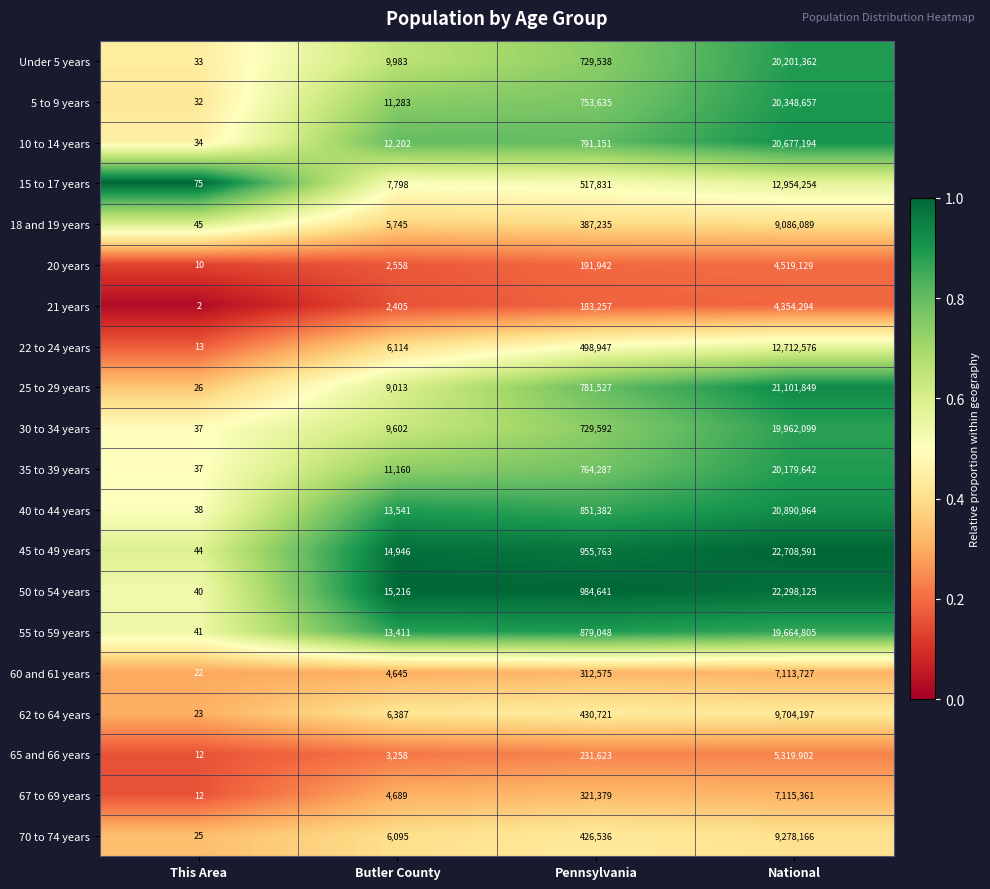

Which category has the highest value across all series?

National